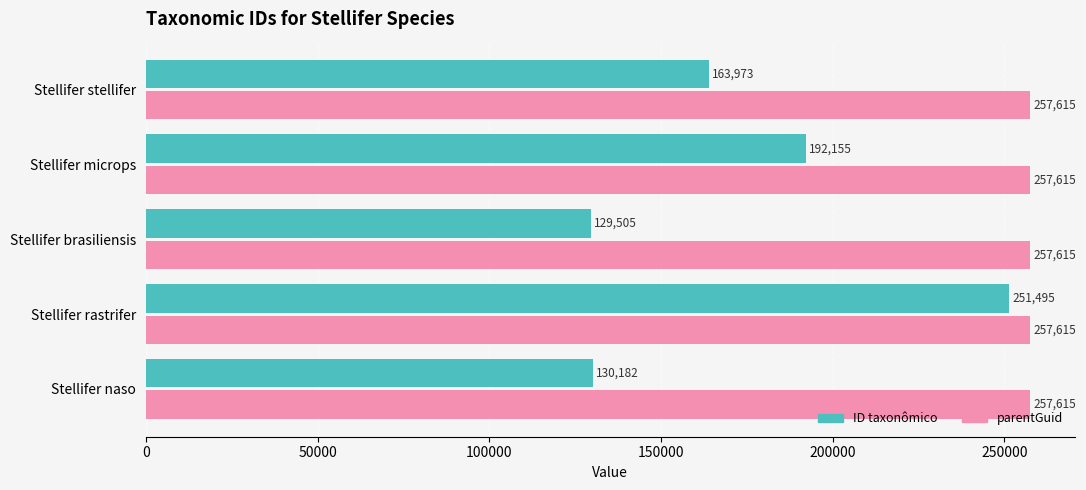

What is the smallest value displayed?

129505